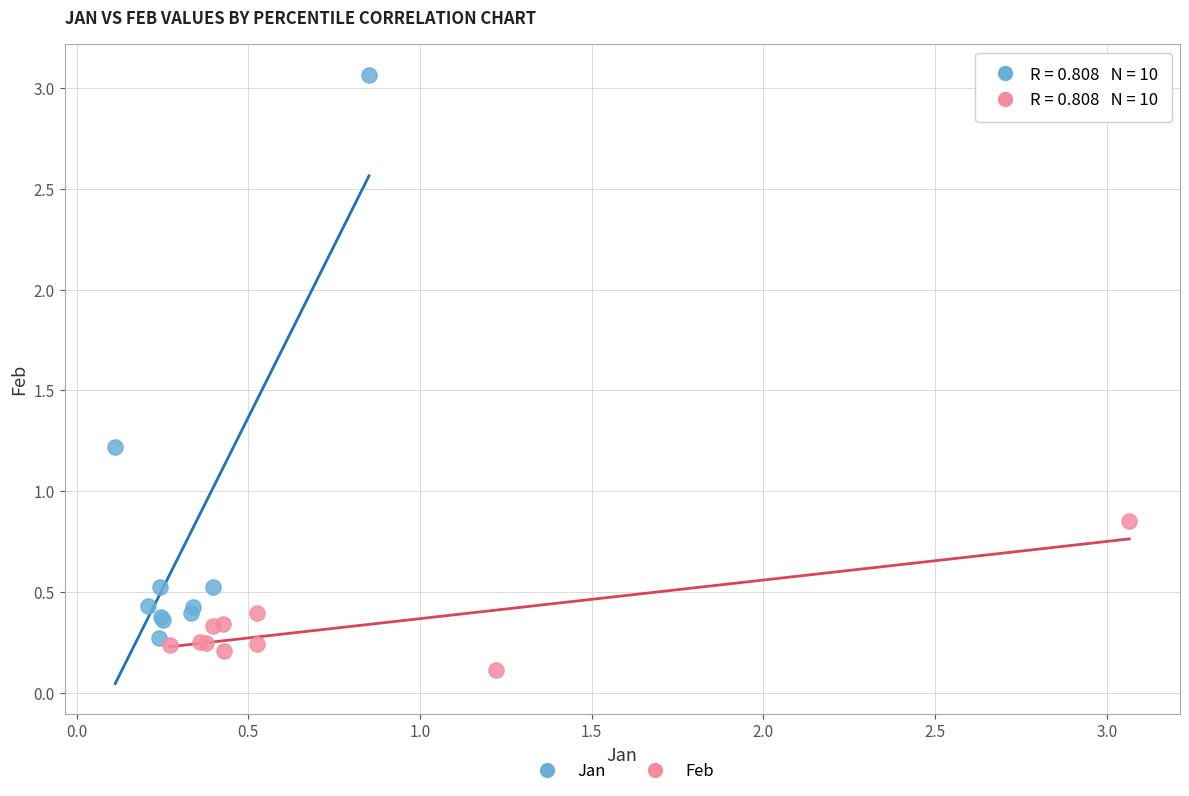

Which series contains the lowest Y value?

Feb